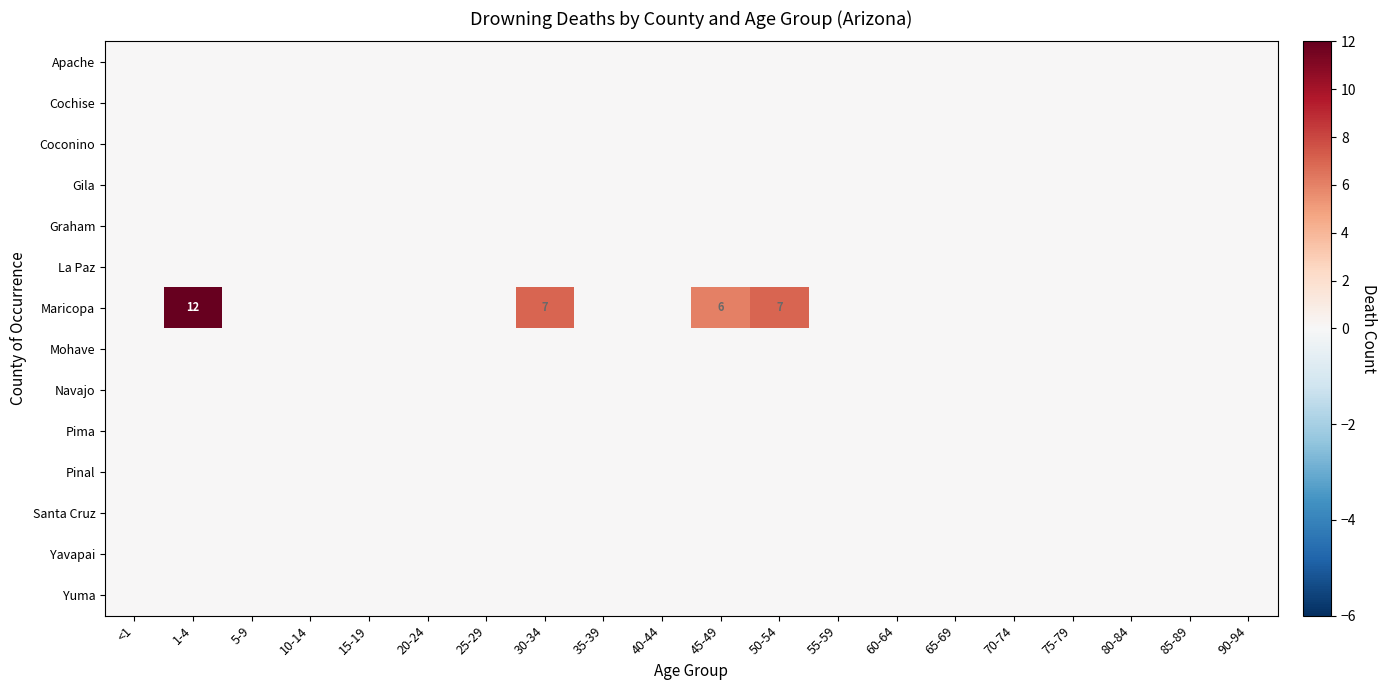

At which category is the sum across all series the highest?

1-4